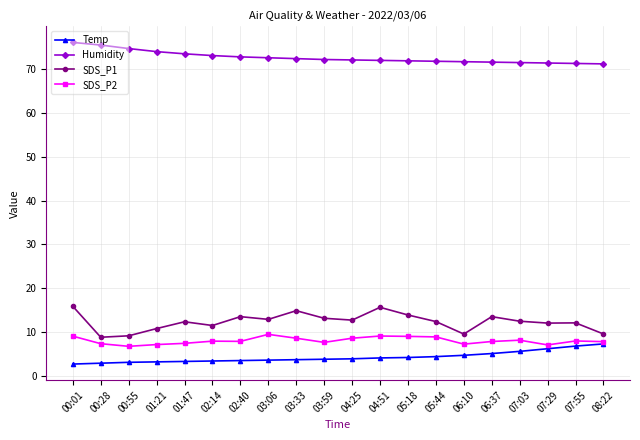

At how many categories does at least one series exceed 67?

20